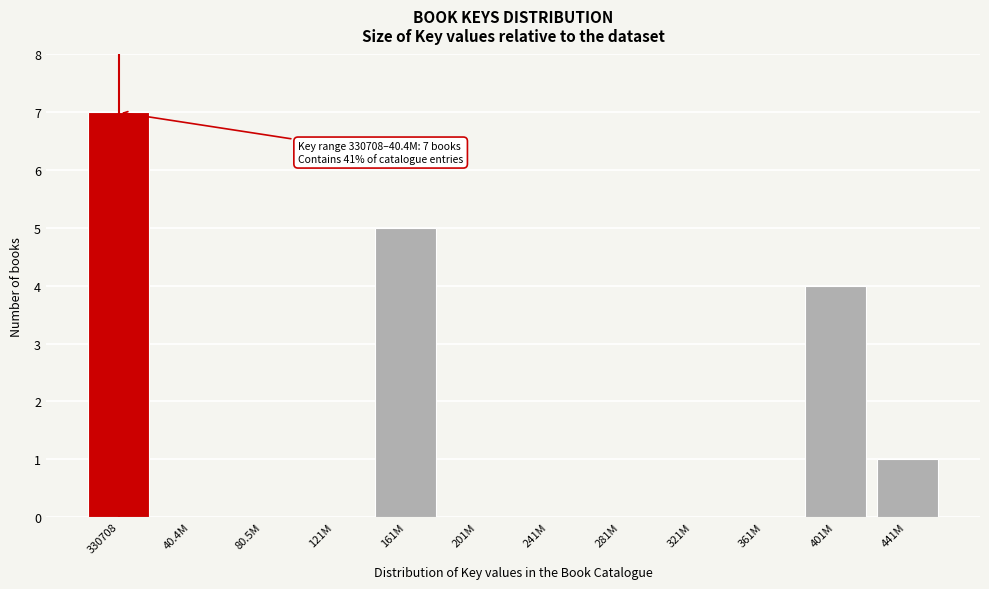

Reading right to left, transcribe all the data shown in this chart.

441M=1	401M=4	361M=0	321M=0	281M=0	241M=0	201M=0	161M=5	121M=0	80.5M=0	40.4M=0	330708=7